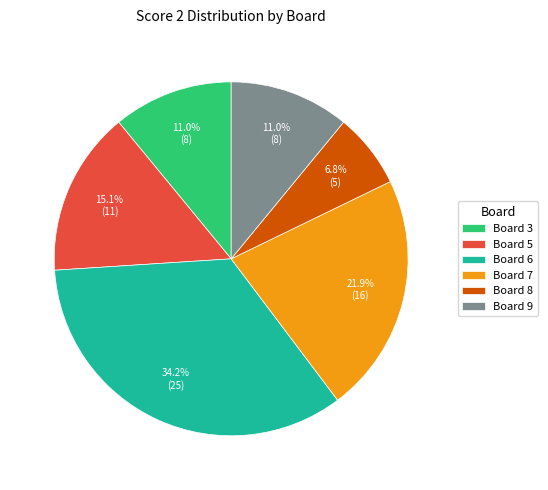

Combined, do Board 3 and Board 8 account for over 50%?

No